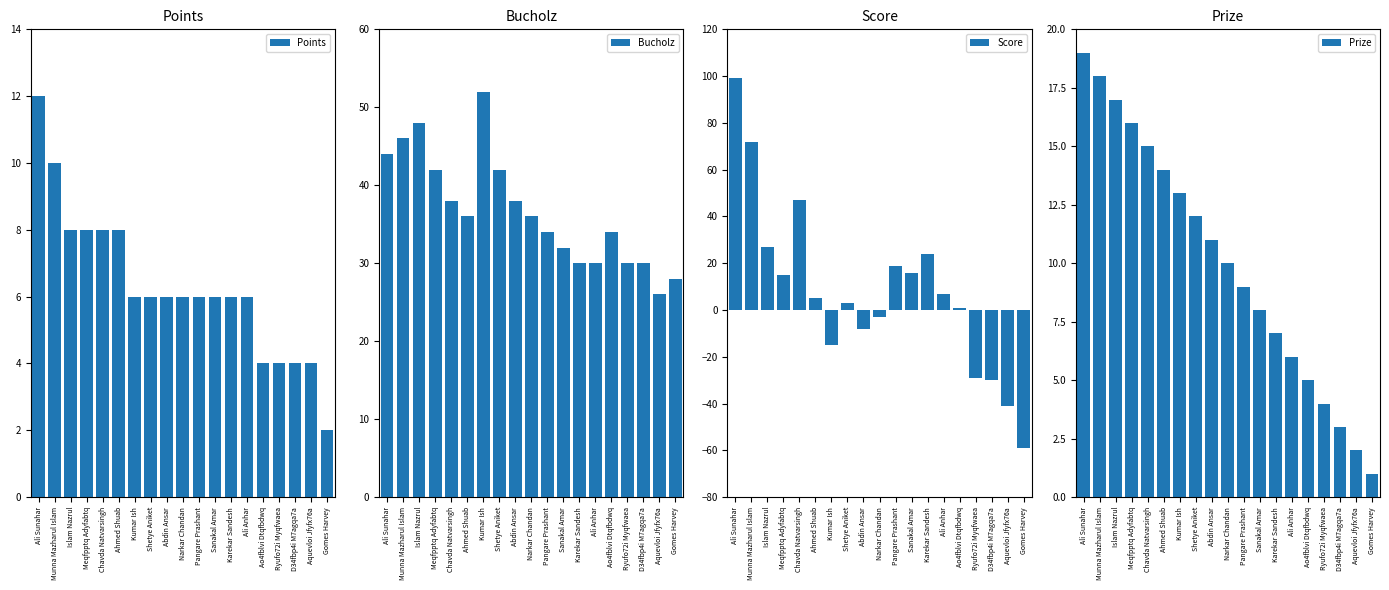

At which label is Bucholz closest to 39?

Chavda Natvarsingh